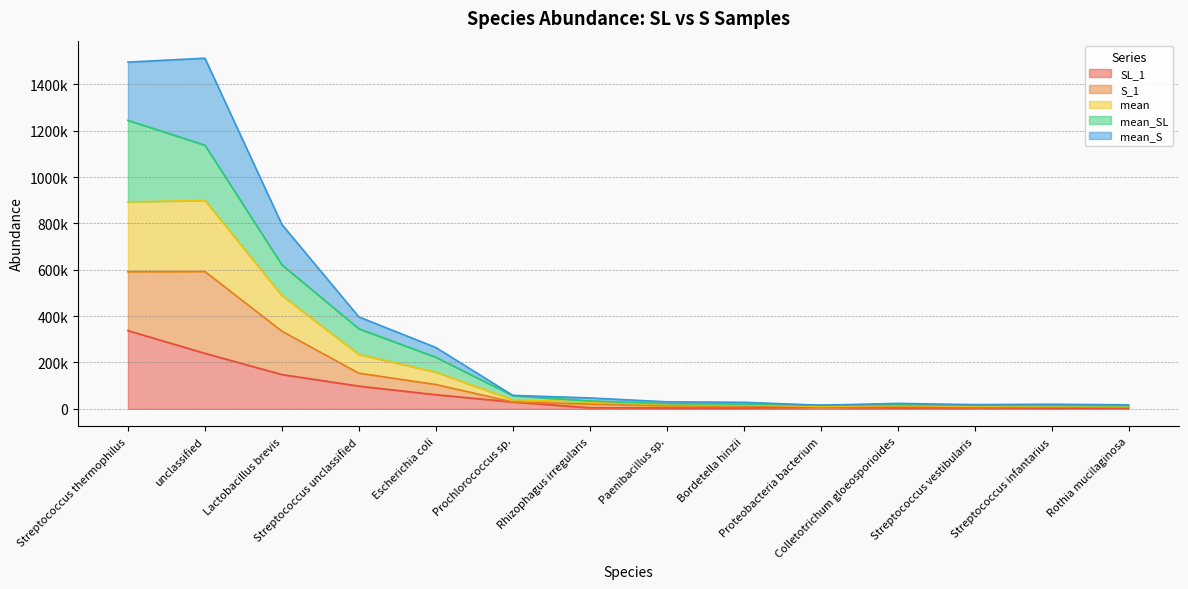

Is it true that mean_SL equals 1923015.7 at Streptococcus thermophilus?

False